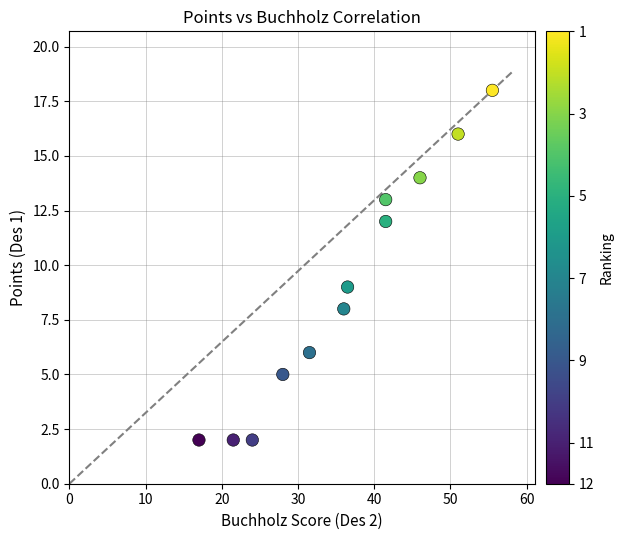

What is the average Y value?

9